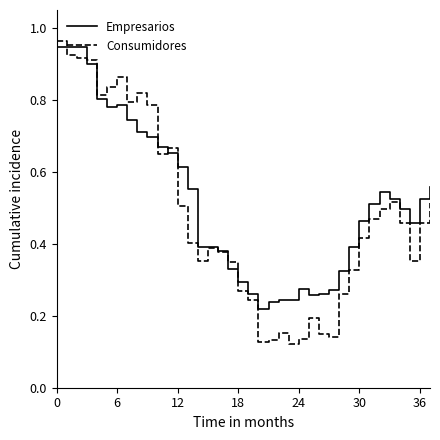

In Consumidores, how many points are higher than both neighbors (excluding endpoints)?

7